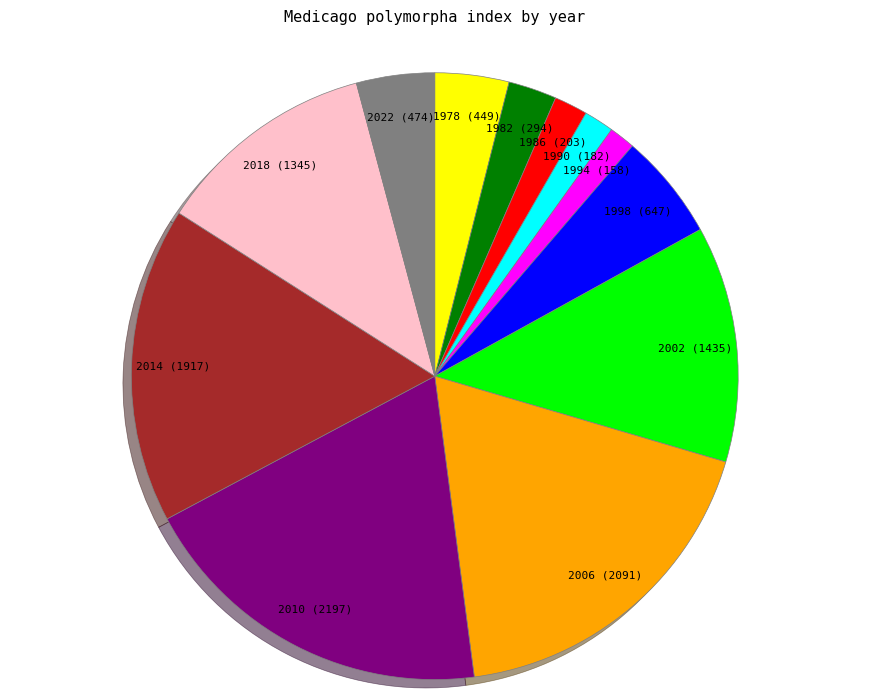

Is there any slice that represents more than half of the pie?

No